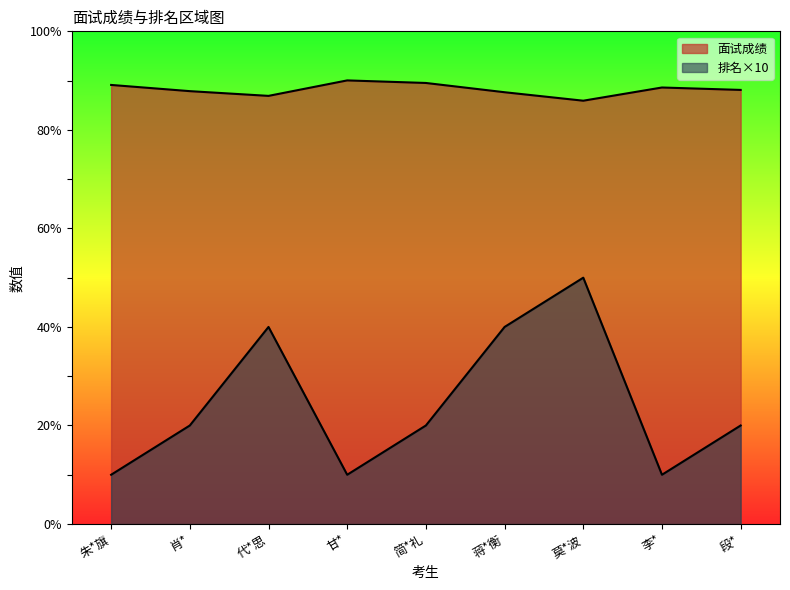

How many lines are shown in the chart?

2